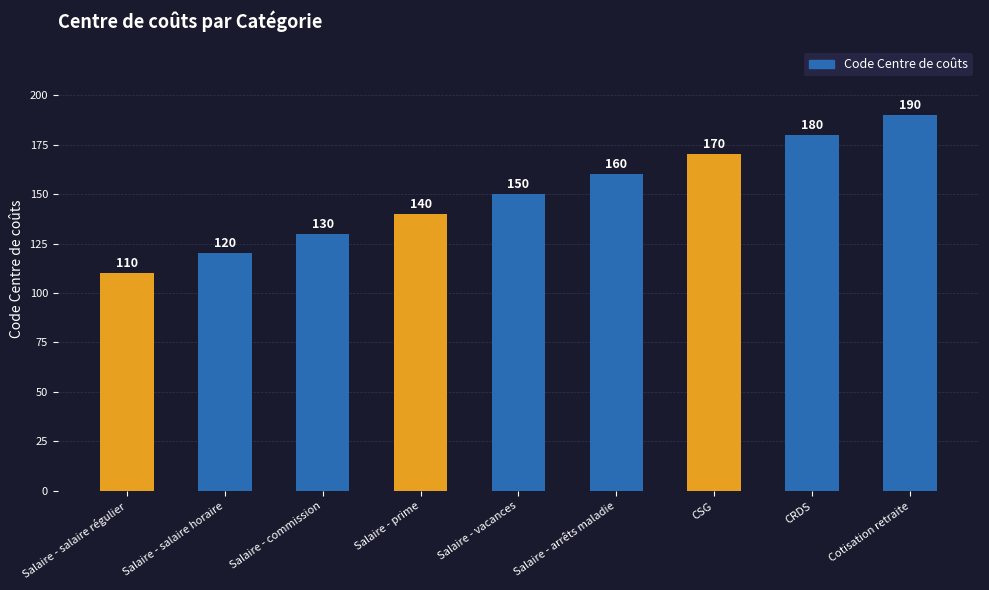

The chart shows a value of 78 at CSG. True or false?

False